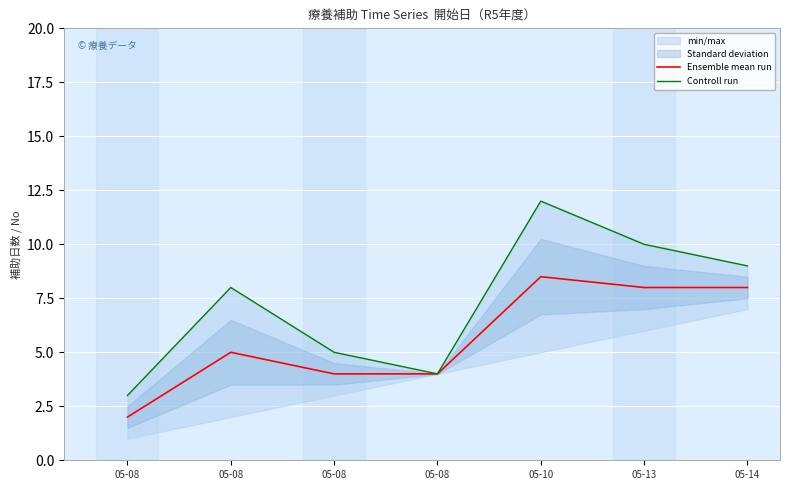

What is the spread (max minus min) of values at 05-08?

1.0